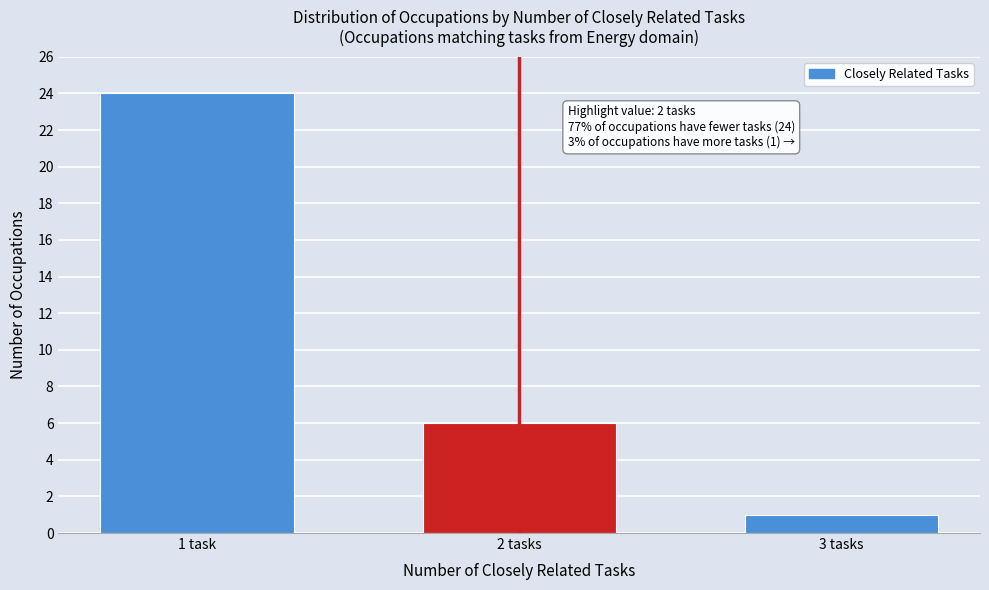

Reading left to right, transcribe all the data shown in this chart.

1 task=24	2 tasks=6	3 tasks=1